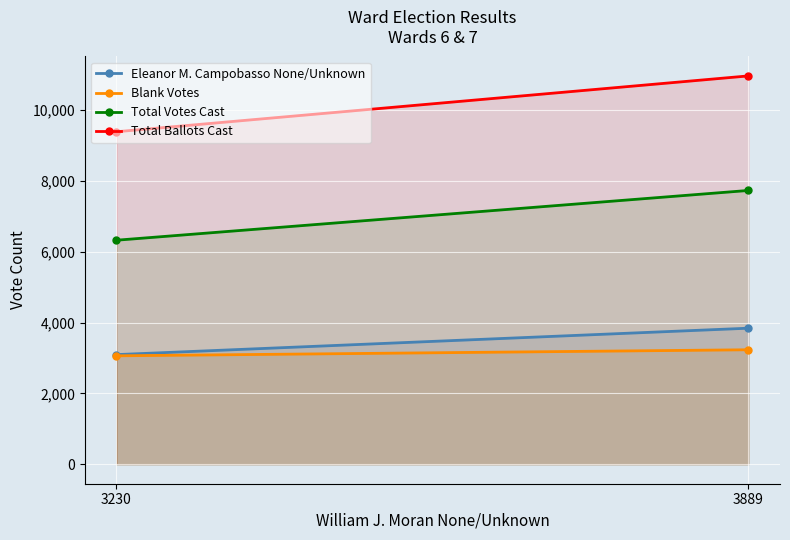

Is it true that Eleanor M. Campobasso None/Unknown equals 3843 at 3889?

True